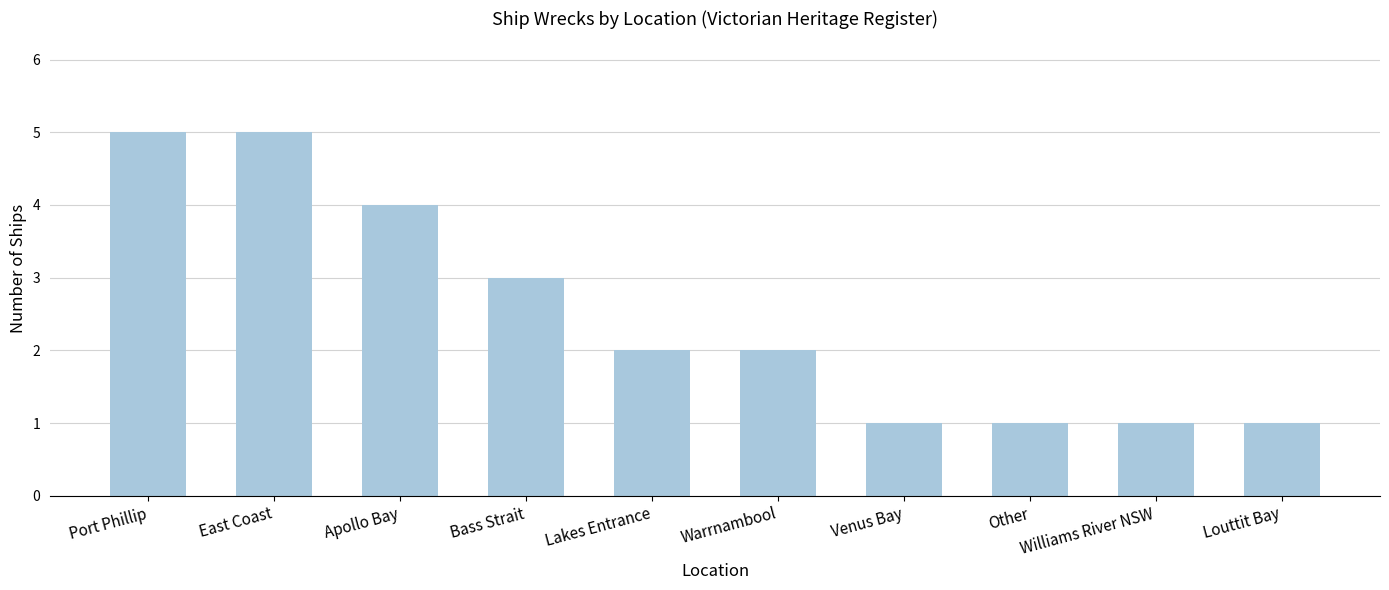

Reading right to left, transcribe all the data shown in this chart.

1	1	1	1	2	2	3	4	5	5